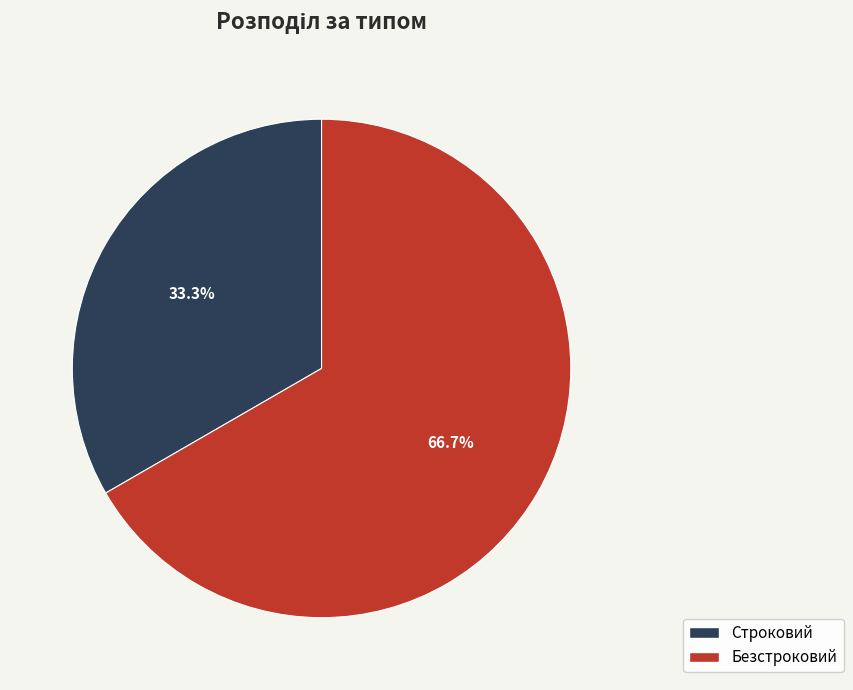

Rank the categories by value from highest to lowest.

Безстроковий, Строковий